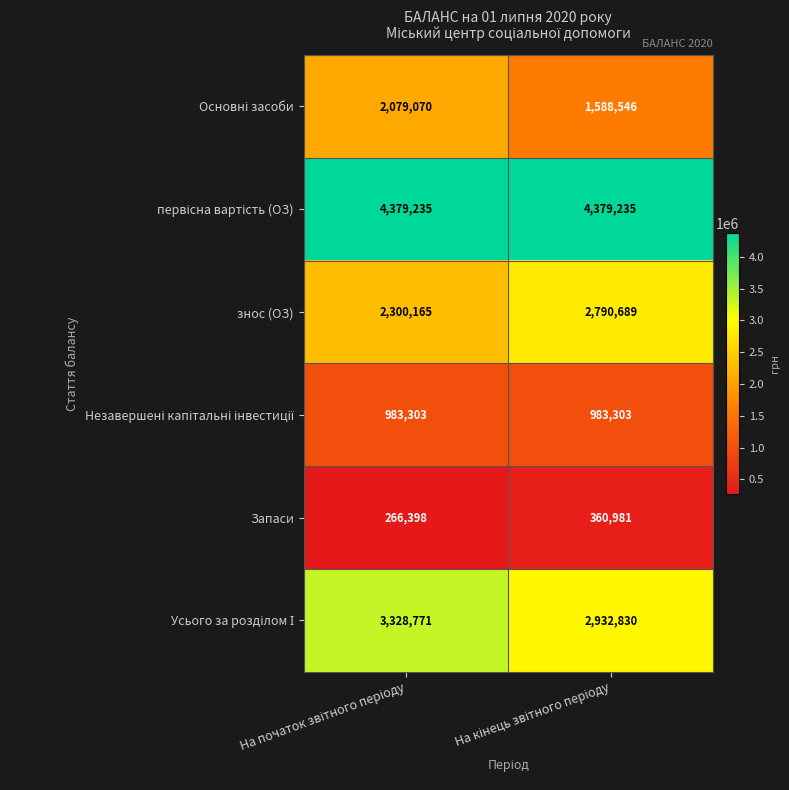

What is the maximum value shown in the chart?

4379235